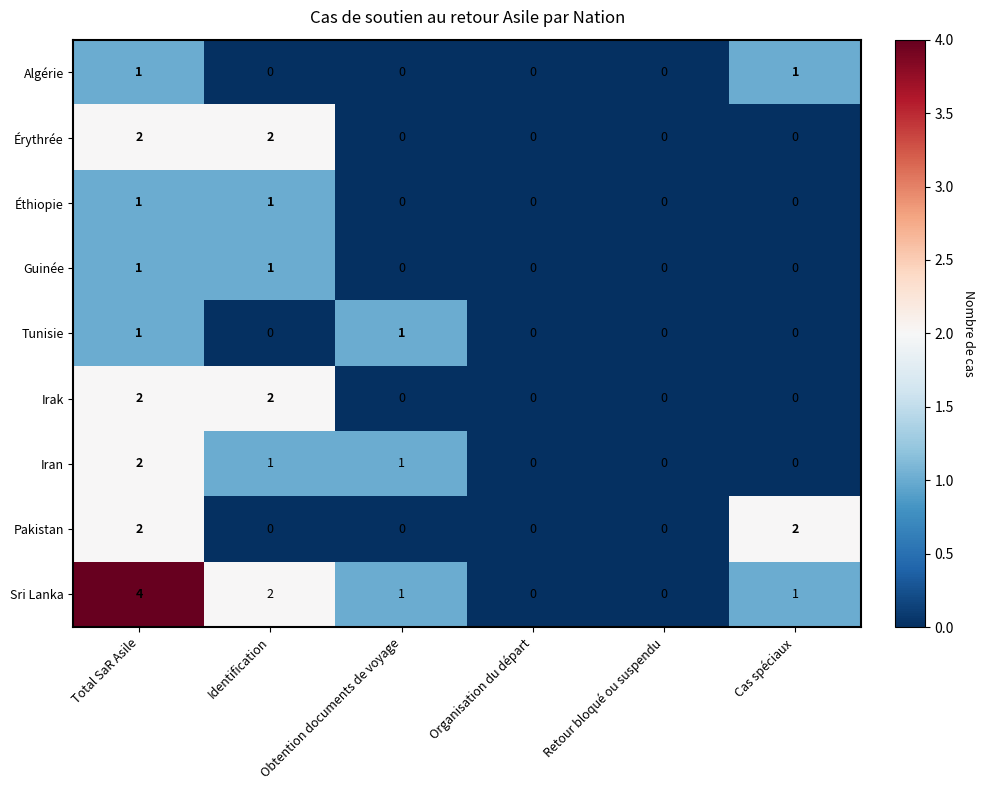

How many series are shown in this chart?

9